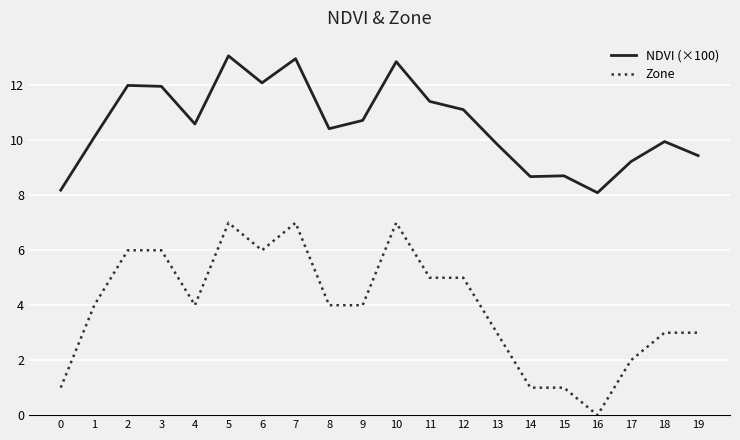

True or false: Zone has a value of 1.5 at 8.

False